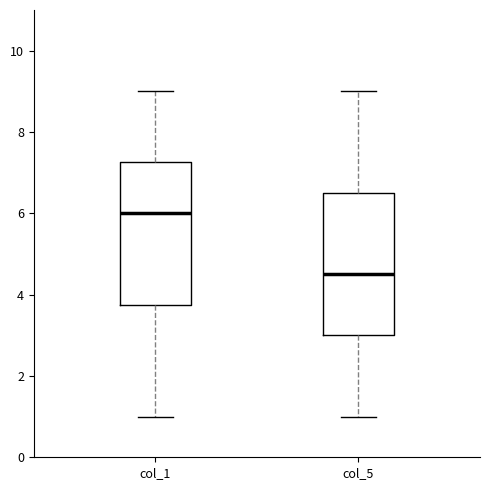

Reading left to right, transcribe this box plot: for each box, give where its median line is, the range the box spans, and where its two whiskers end, as read against the y-axis. The values are not printed on the chart, so give them approximately, as read against the axis.

col_1: median 6.0, box 3.8 to 7.2, whiskers 1.0 to 9.0
col_5: median 4.6, box 3.0 to 6.6, whiskers 1.0 to 9.0